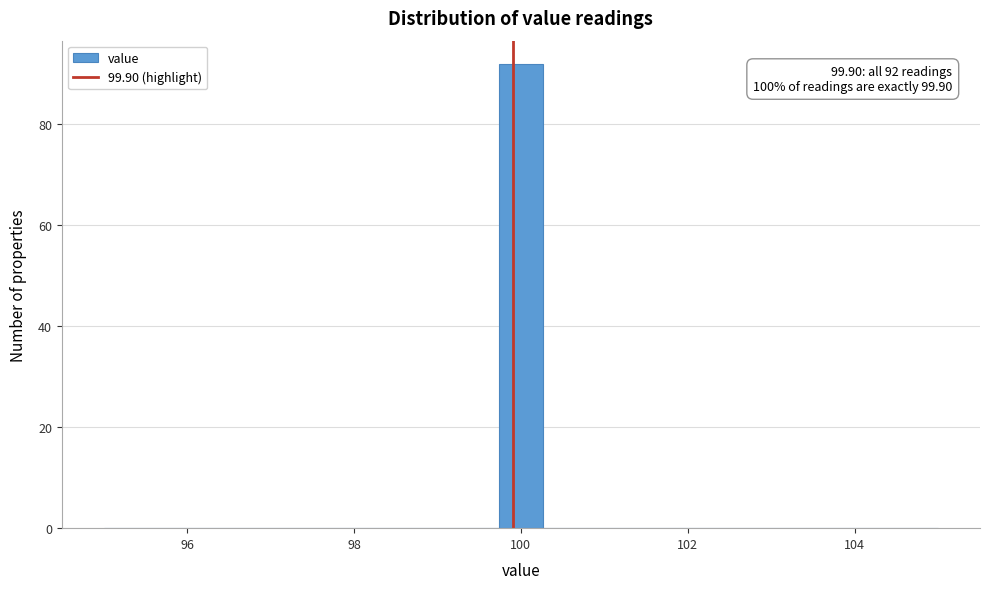

Read against the x-axis, roughly where is the centre of the tallest bar?

100.0